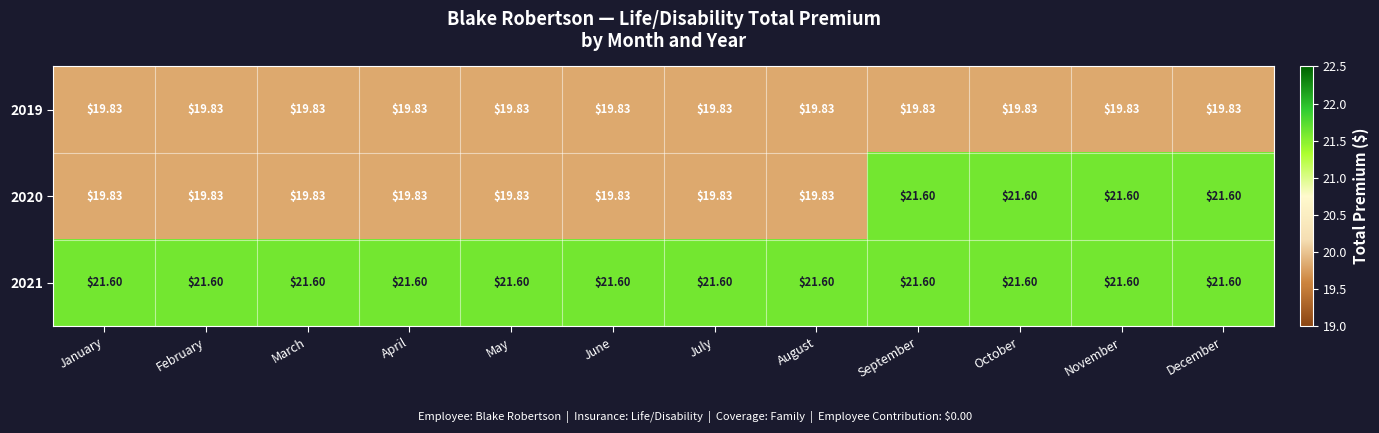

Rank the series by their maximum value, from highest to lowest.

2020, 2021, 2019